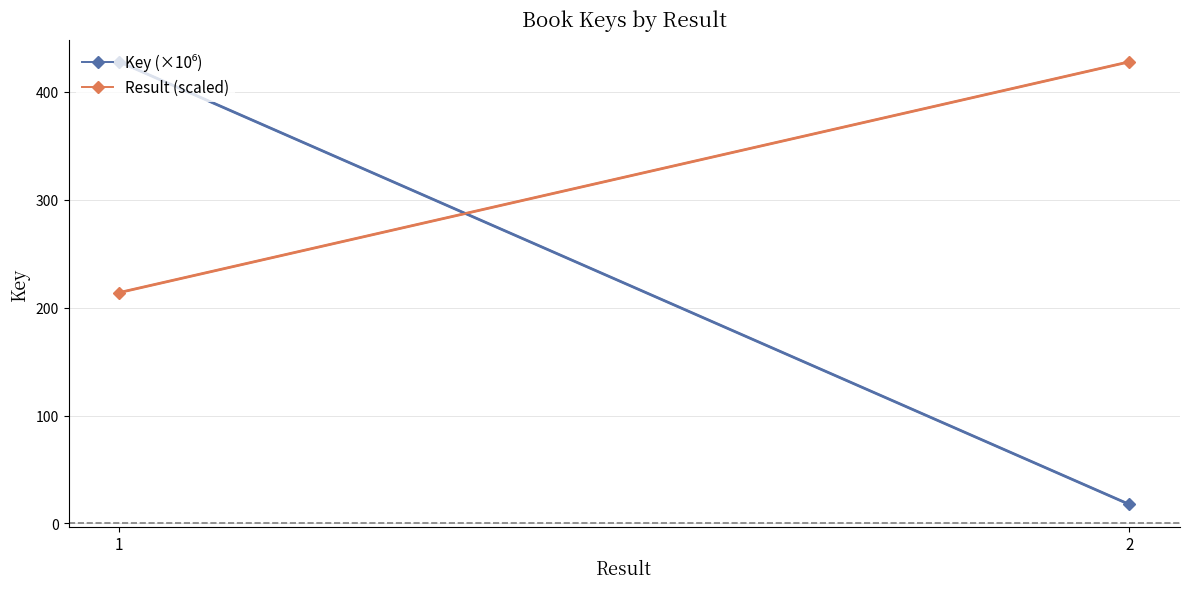

At how many categories does at least one series exceed 280?

2